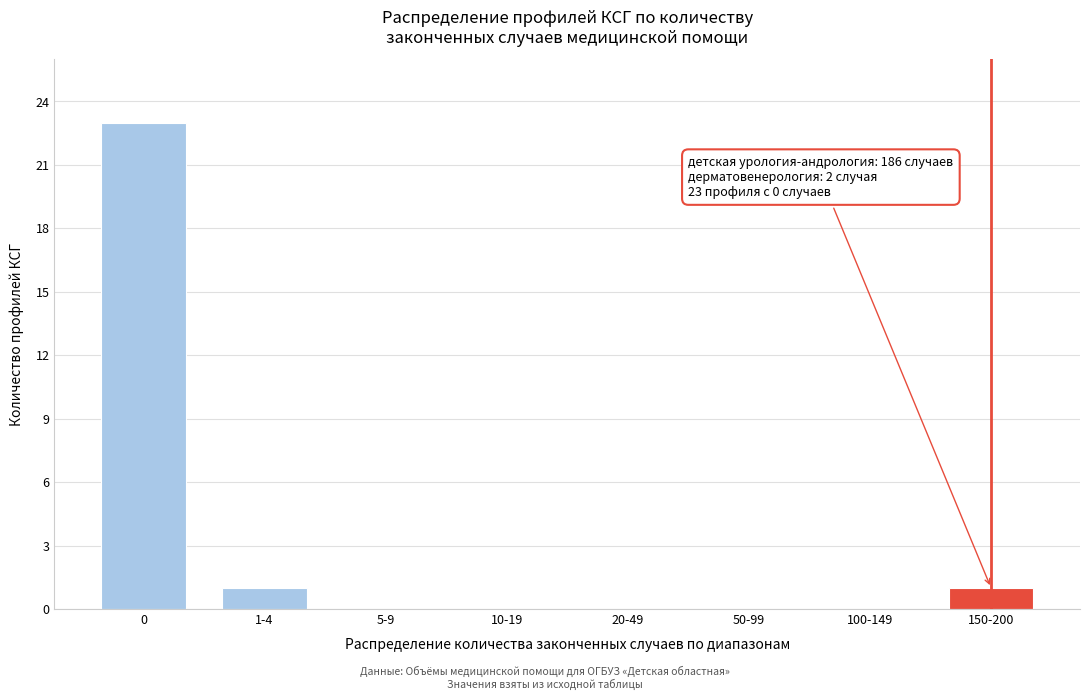

Reading left to right, extract all data points from this chart.

0=23	1-4=1	5-9=0	10-19=0	20-49=0	50-99=0	100-149=0	150-200=1